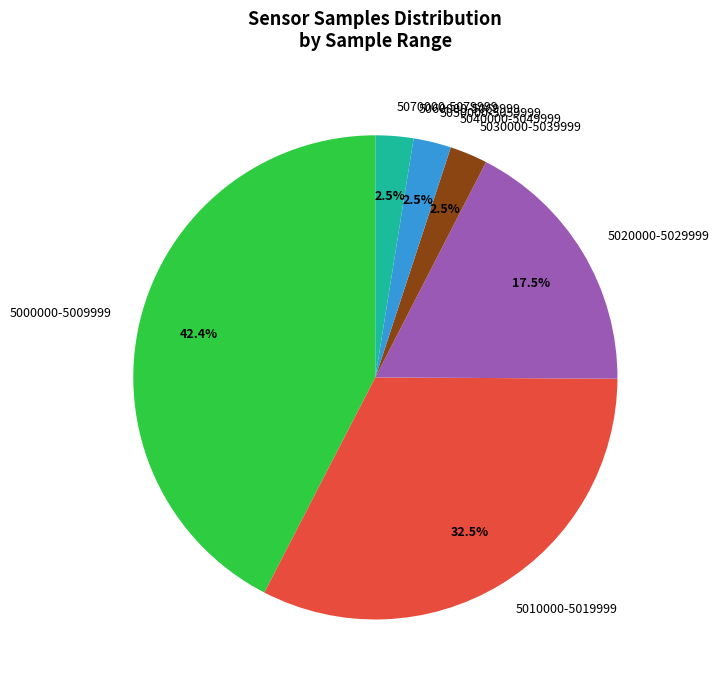

Which slice is the largest?

5000000-5009999